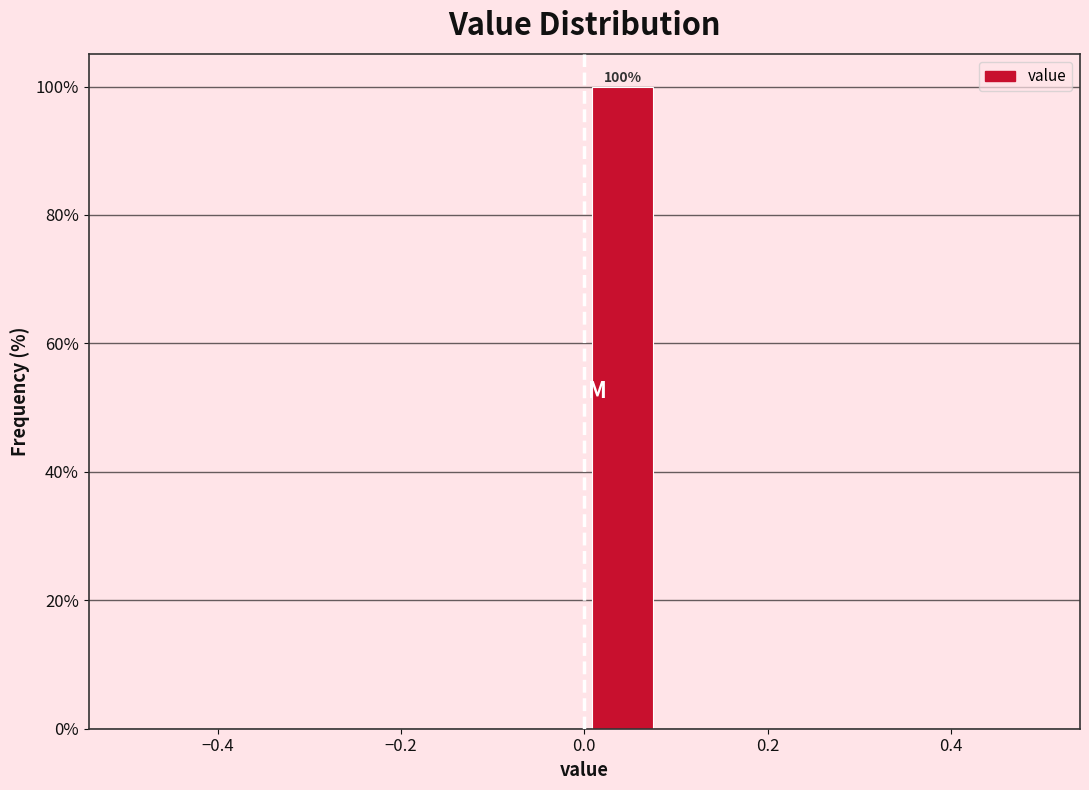

Which range on the x-axis has the tallest bar?

0.00 to 0.08